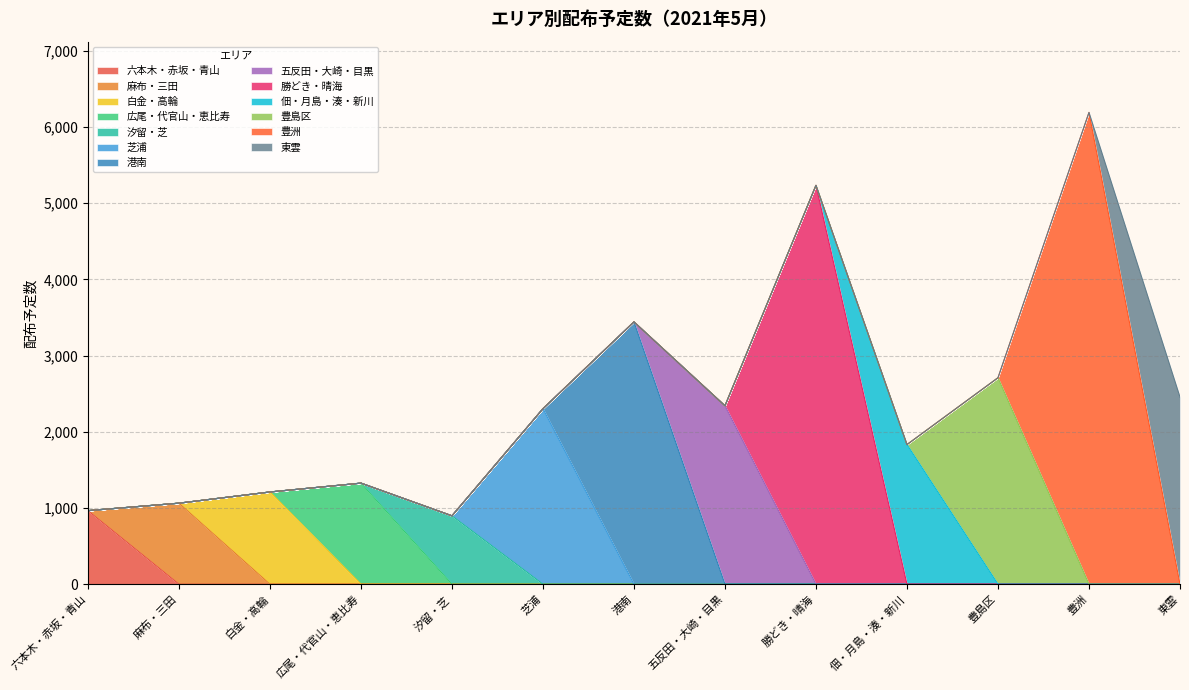

Between 佃・月島・湊・新川 and 港南, which is larger?

佃・月島・湊・新川